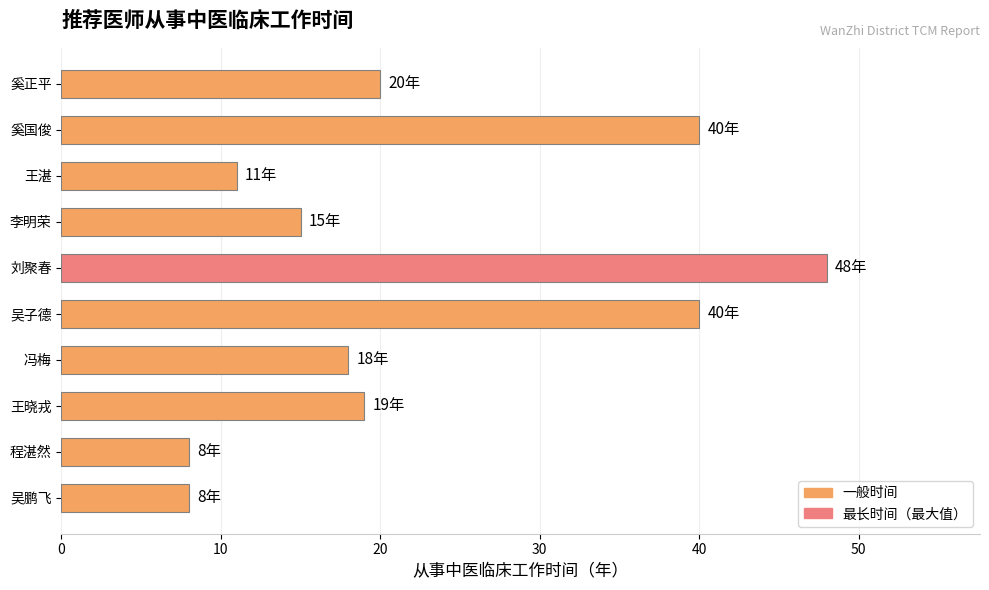

What is the difference between the maximum and second lowest values?

40